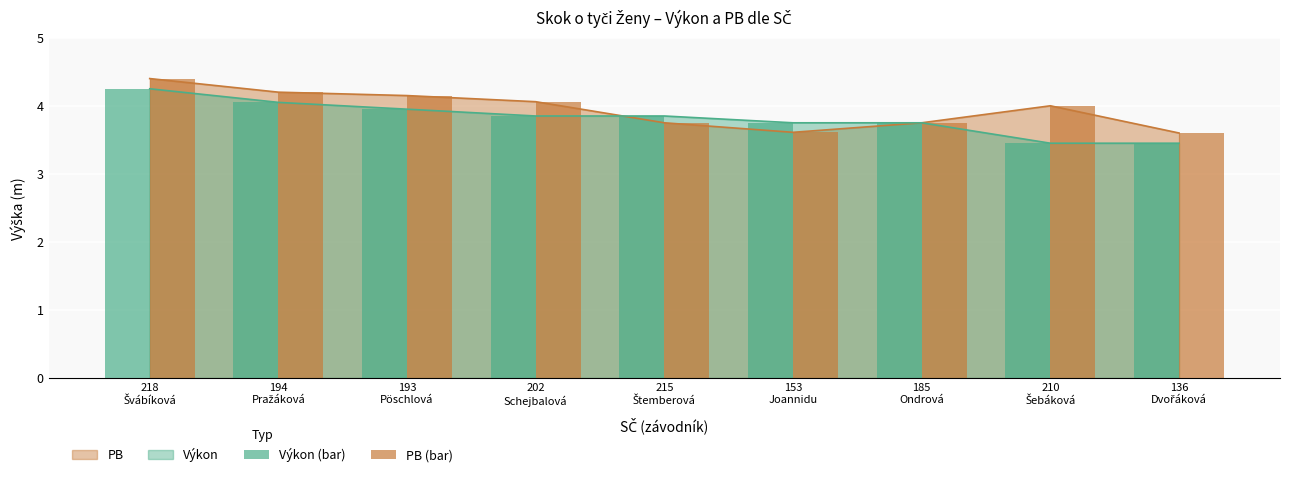

Reading right to left, what are all the values shown in this chart?

Výkon (bar): 136
Dvořáková=3.5	210
Šebáková=3.5	185
Ondrová=3.8	153
Joannidu=3.8	215
Štemberová=3.9	202
Schejbalová=3.9	193
Pöschlová=4.0	194
Pražáková=4.0	218
Švábíková=4.2
PB (bar): 136
Dvořáková=3.6	210
Šebáková=4.0	185
Ondrová=3.8	153
Joannidu=3.6	215
Štemberová=3.8	202
Schejbalová=4.1	193
Pöschlová=4.2	194
Pražáková=4.2	218
Švábíková=4.4